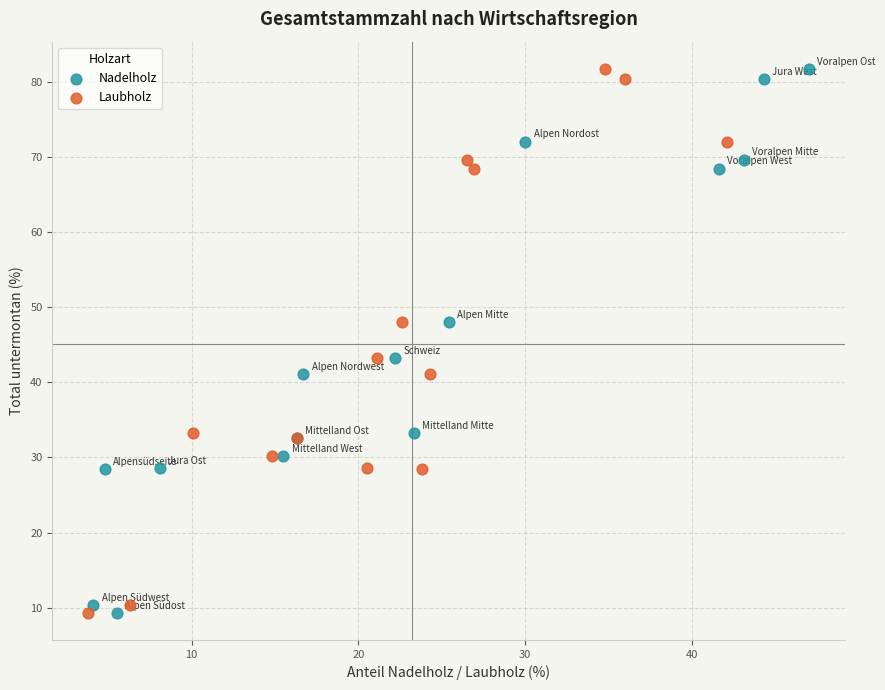

What are all the series names shown in the legend?

Nadelholz, Laubholz